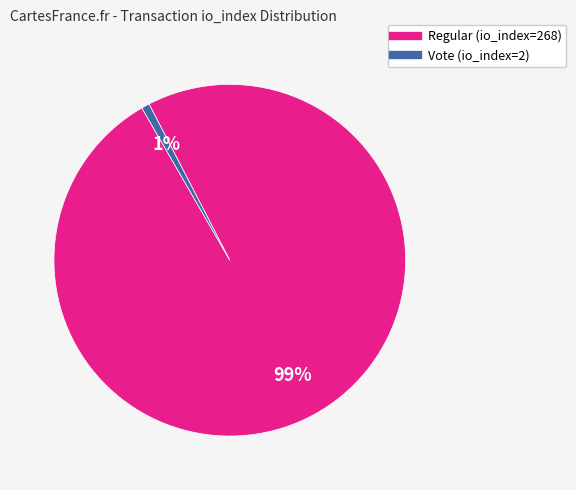

Rank the categories by value from highest to lowest.

Regular (io_index=268), Vote (io_index=2)